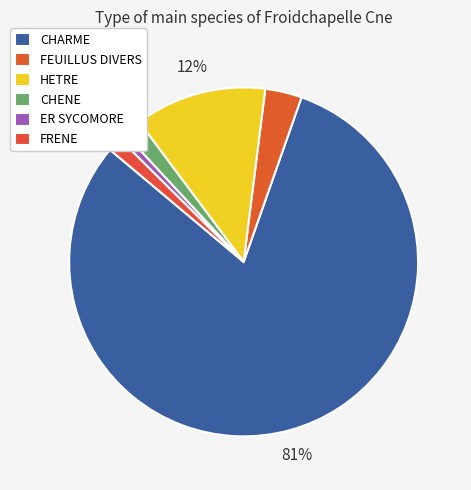

To the nearest percent, what is the difference between the largest and smallest slice percentages?

80%